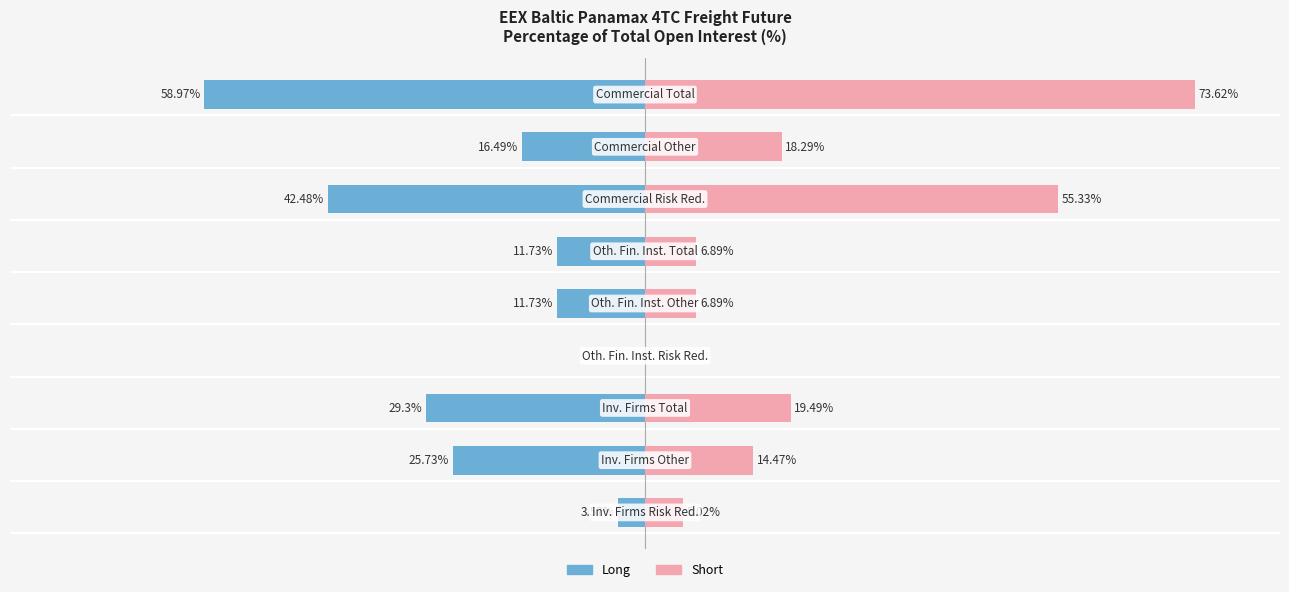

Which series changed the most between −60 and 0?

Long